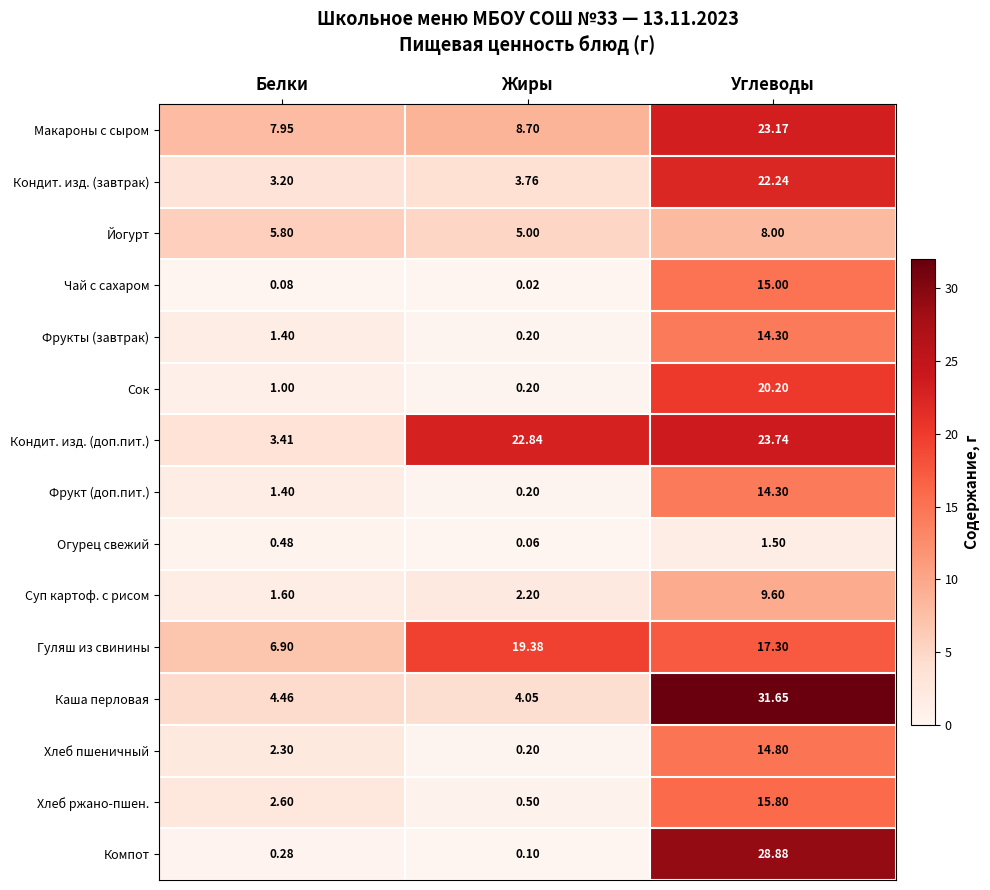

At which category is the sum across all series the highest?

Углеводы